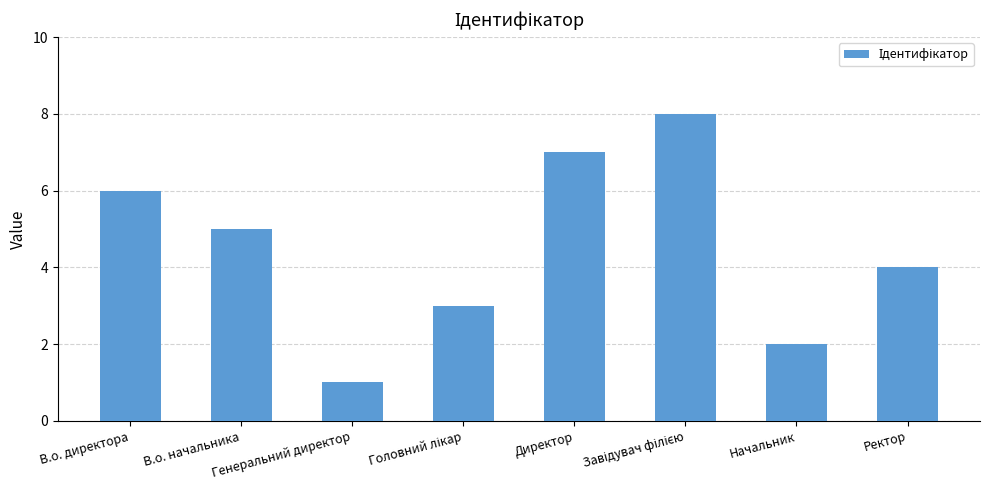

Count the number of data series in this chart.

1